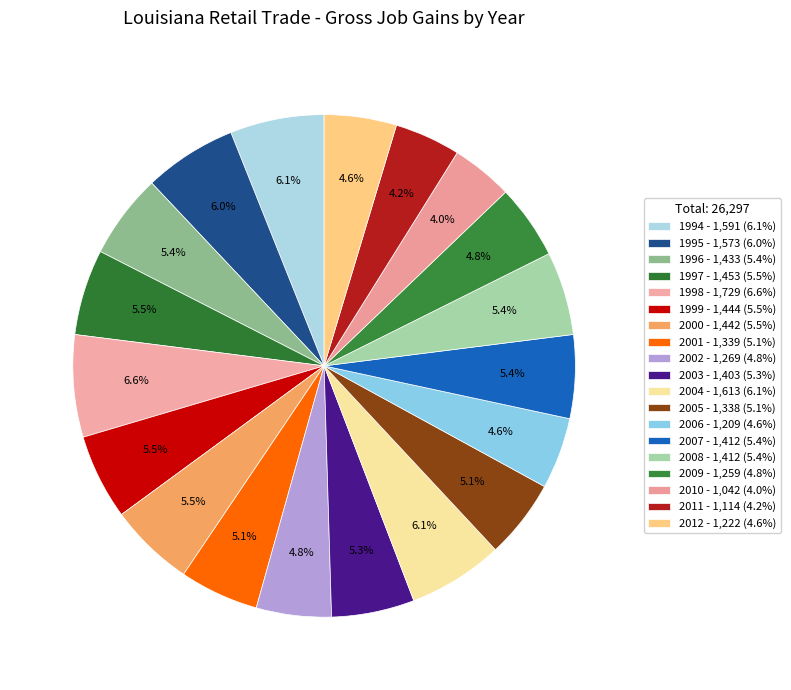

Count the number of slices in the pie.

19